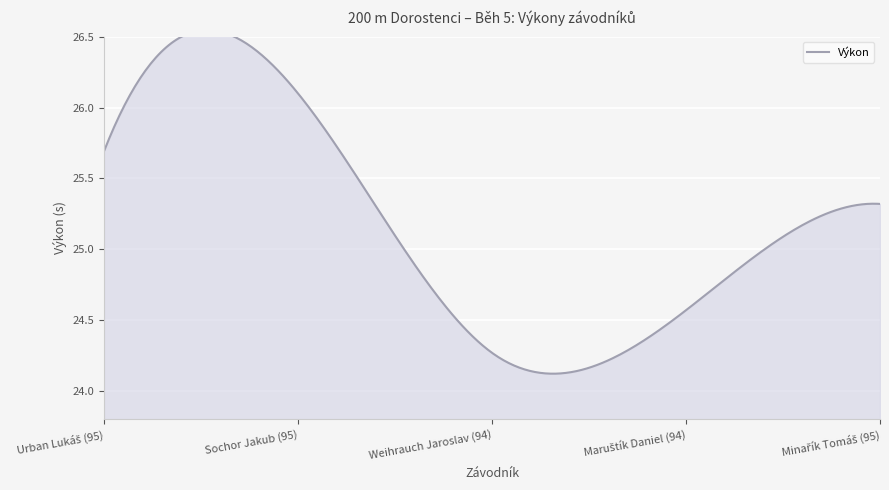

What is the label of the 4th point from the left?

Maruštík Daniel (94)